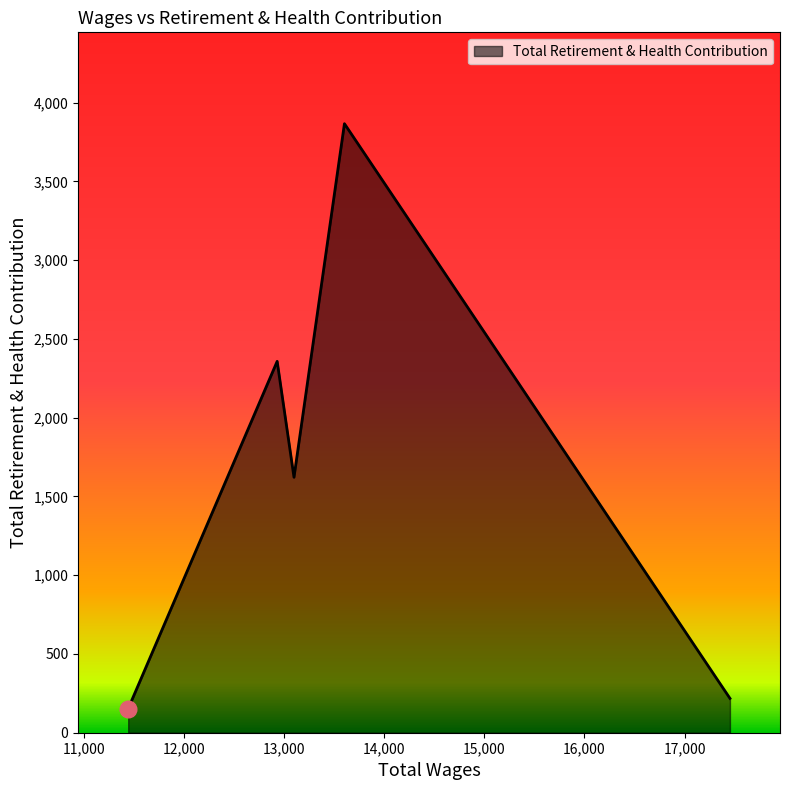

How many lines are shown in the chart?

1